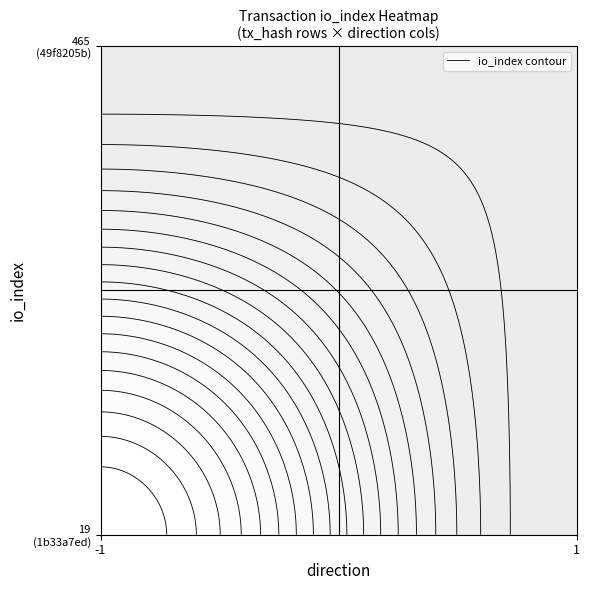

What is the highest value of the 1b33a7ed series?

19